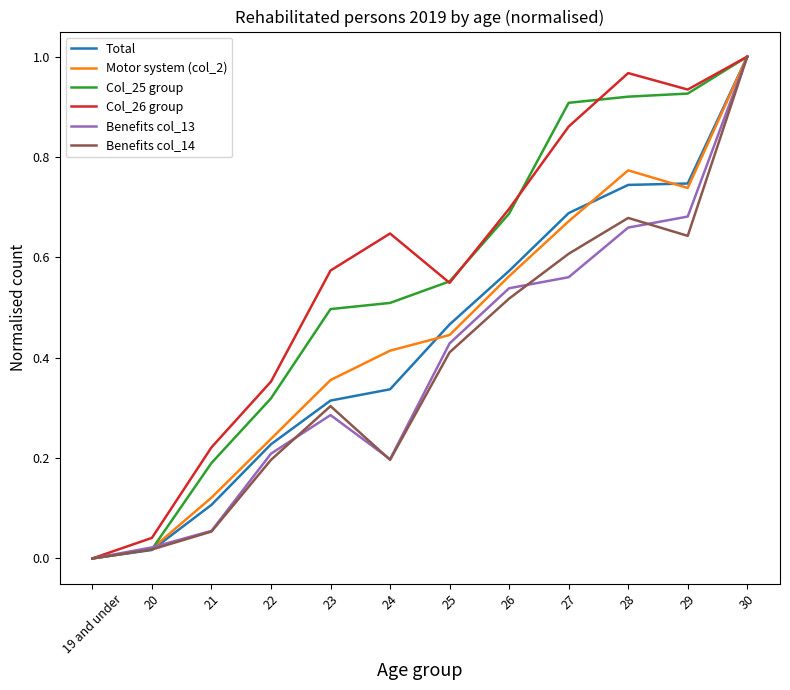

Is it true that Benefits col_13 equals 0.4 at 23?

False